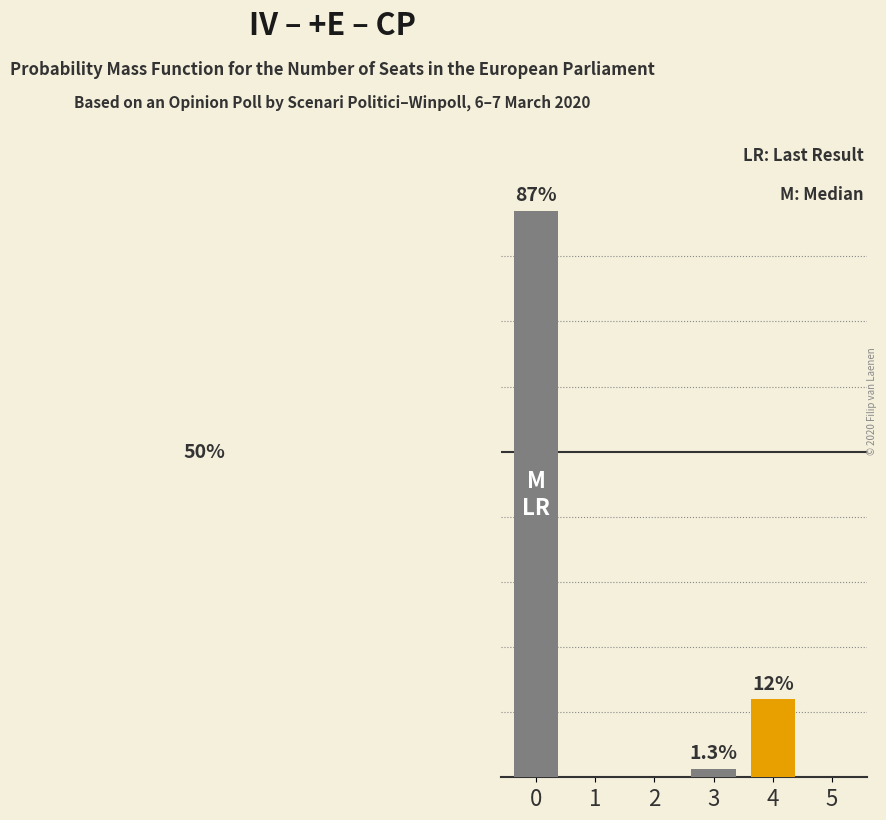

Are the bars horizontal?

No